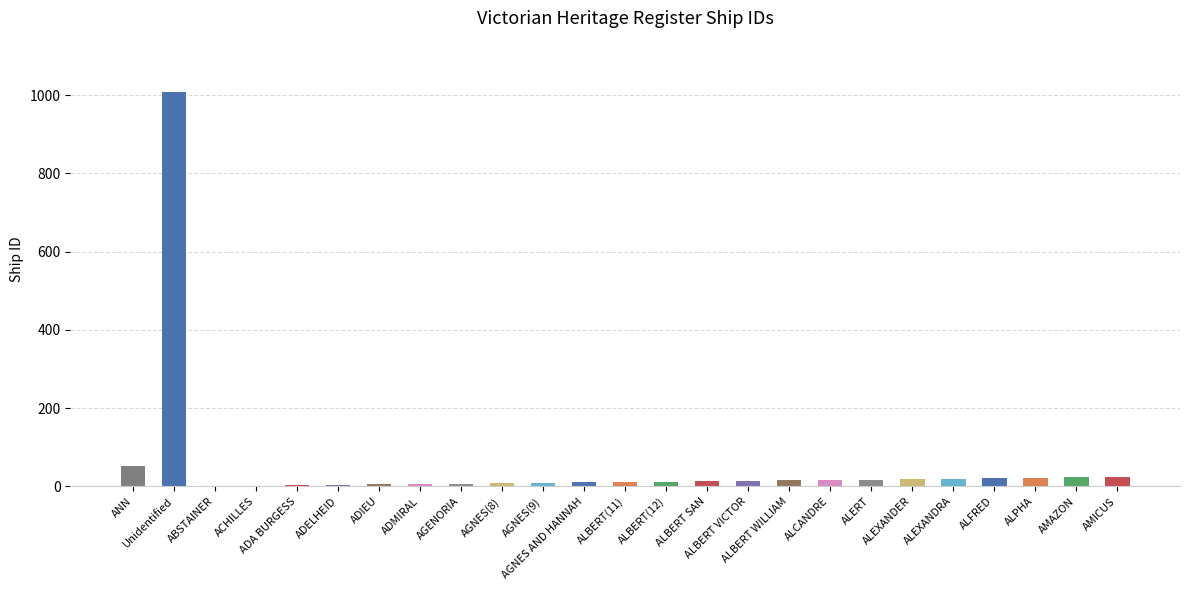

What is the greatest value displayed?

1009